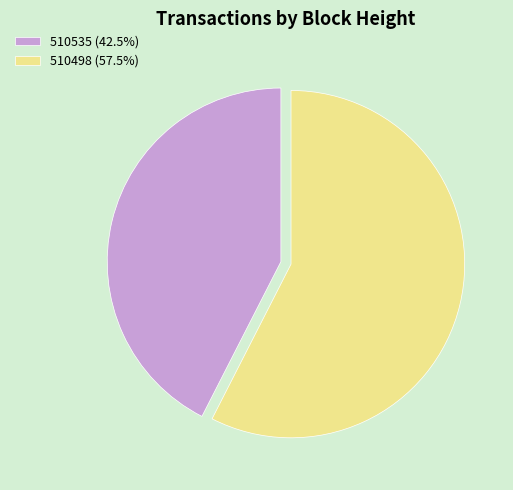

What is the largest slice in the pie chart?

510498